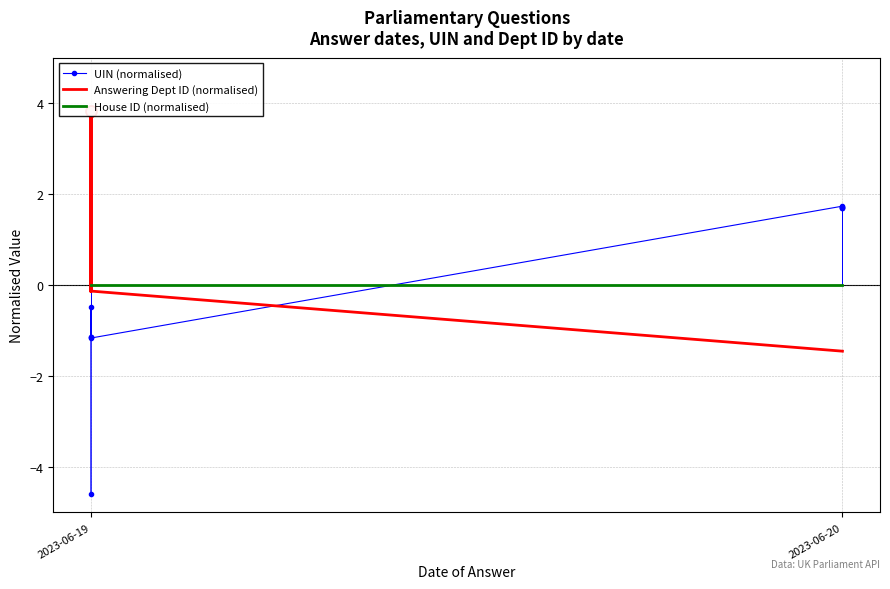

What are all the series names shown in the legend?

UIN (normalised), Answering Dept ID (normalised), House ID (normalised)